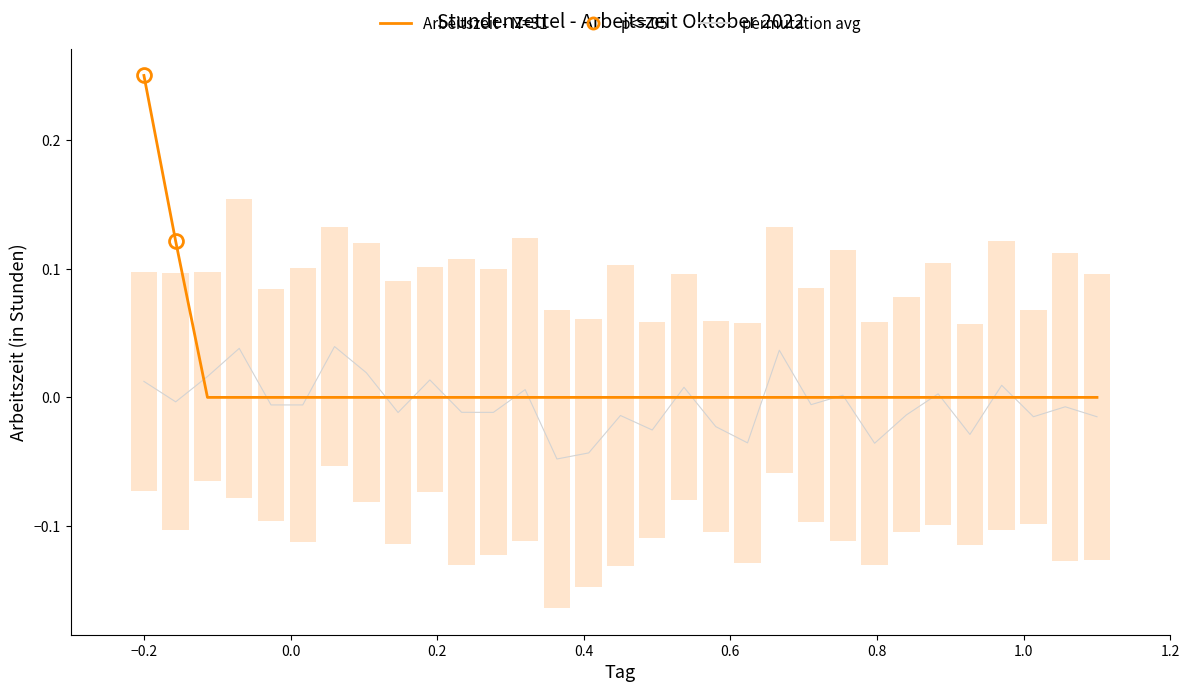

Is this an area chart (filled region under the line)?

No